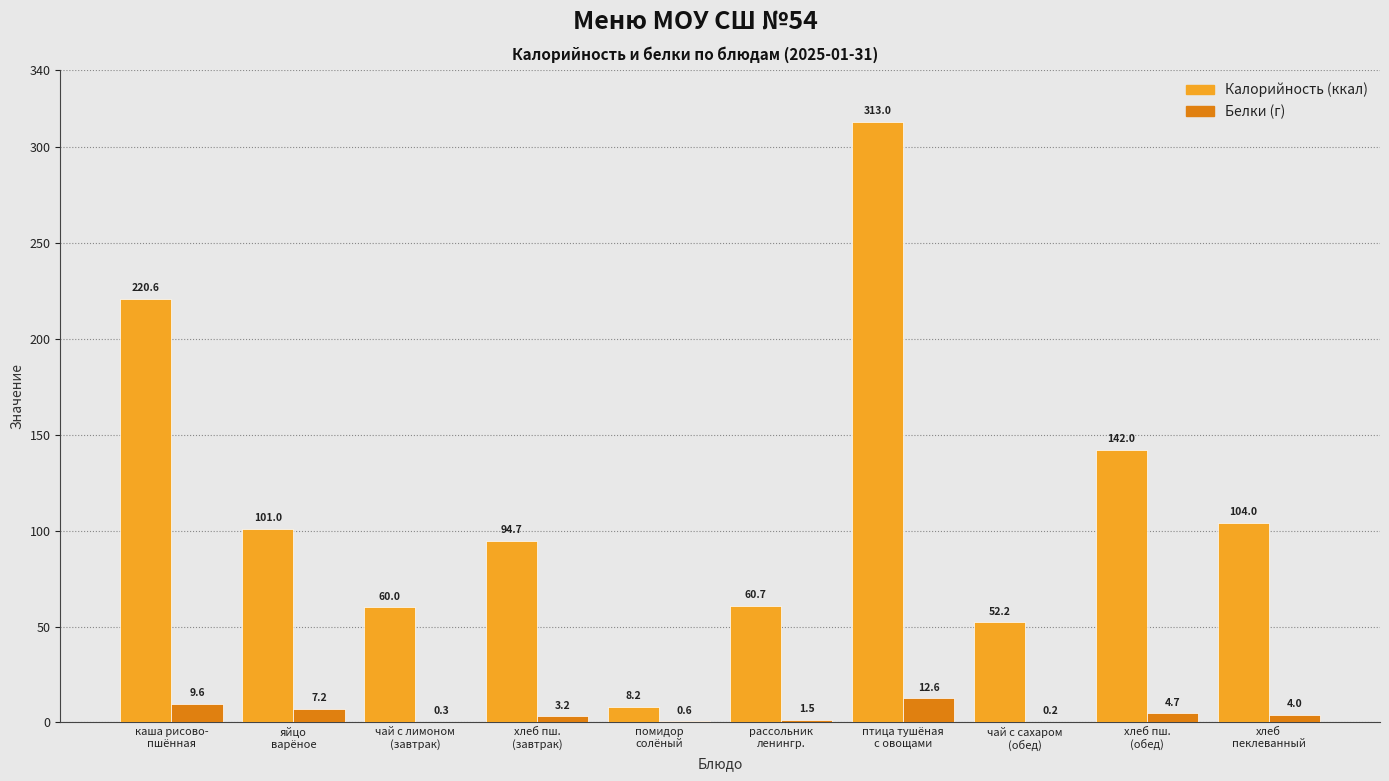

Reading left to right, transcribe all the data shown in this chart.

Калорийность: 220.6	101.0	60.0	94.7	8.2	60.7	313.0	52.2	142.0	104.0
Белки: 9.6	7.2	0.3	3.2	0.6	1.5	12.6	0.2	4.7	4.0